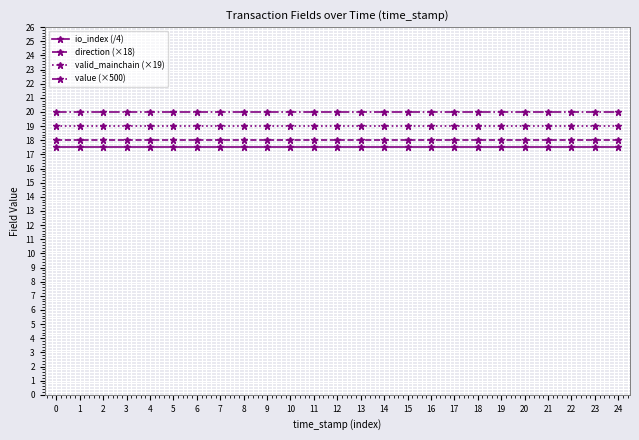

Does the chart have visible grid lines?

Yes